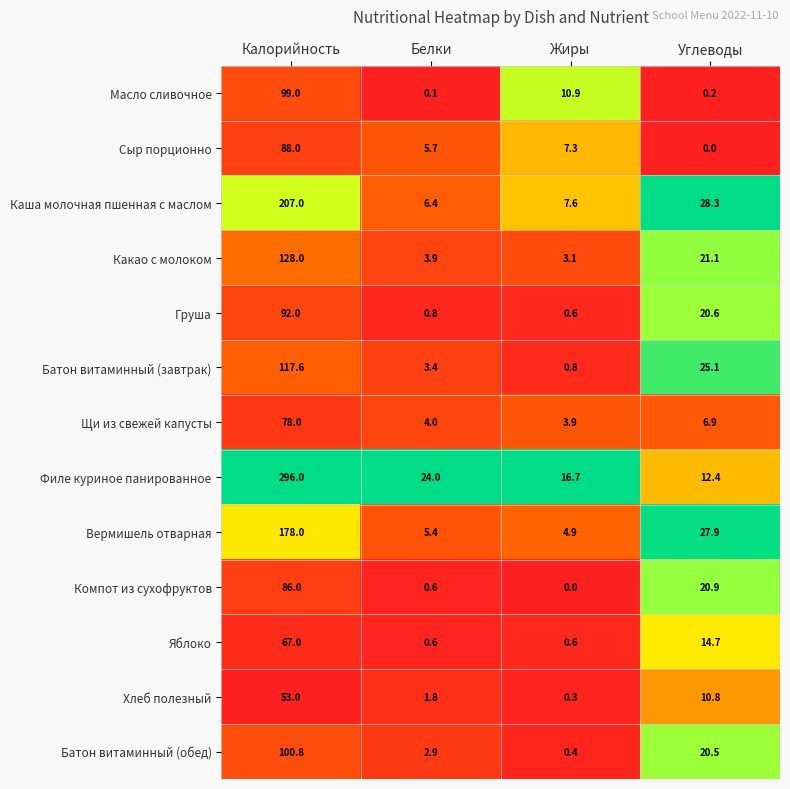

What is the difference between the highest and lowest values at Белки?

23.9